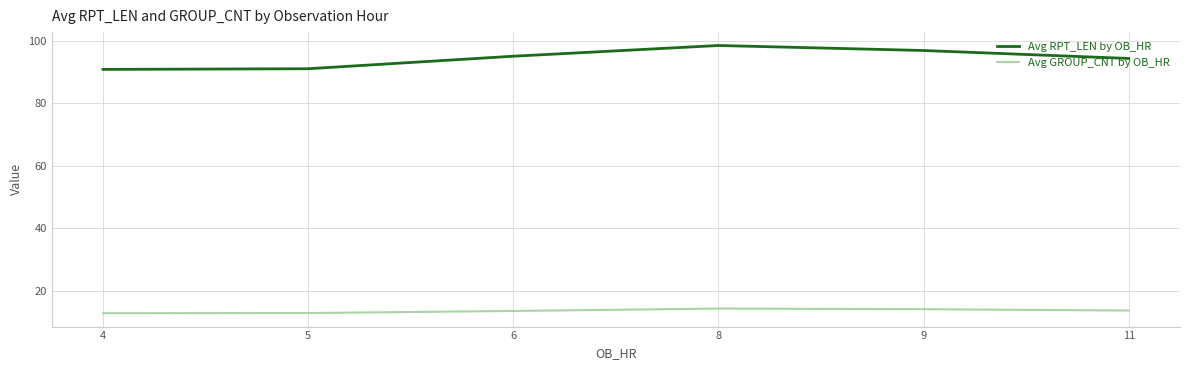

How many lines are shown in the chart?

2